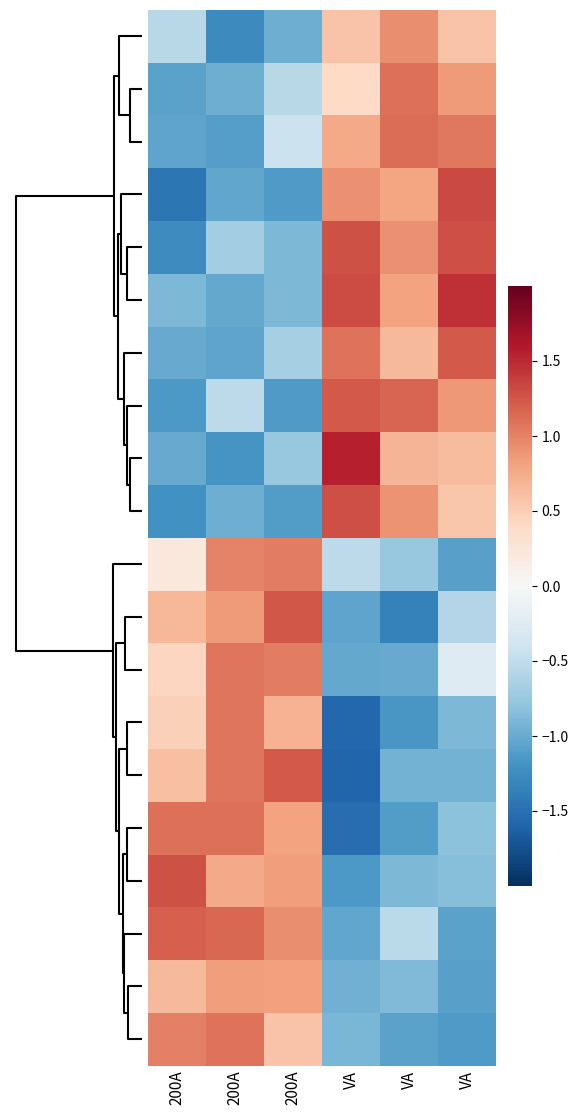

What is the maximum value shown in the chart?

1.6